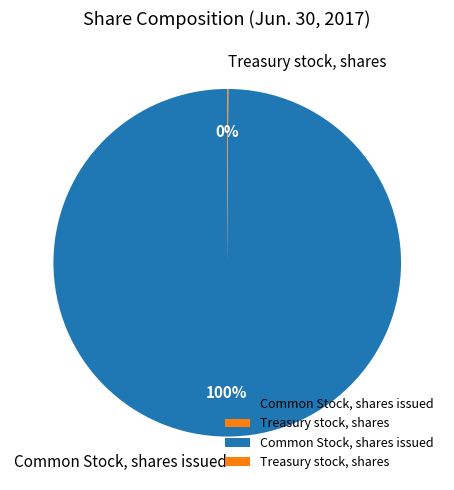

To the nearest percent, what is the average slice percentage?

50%